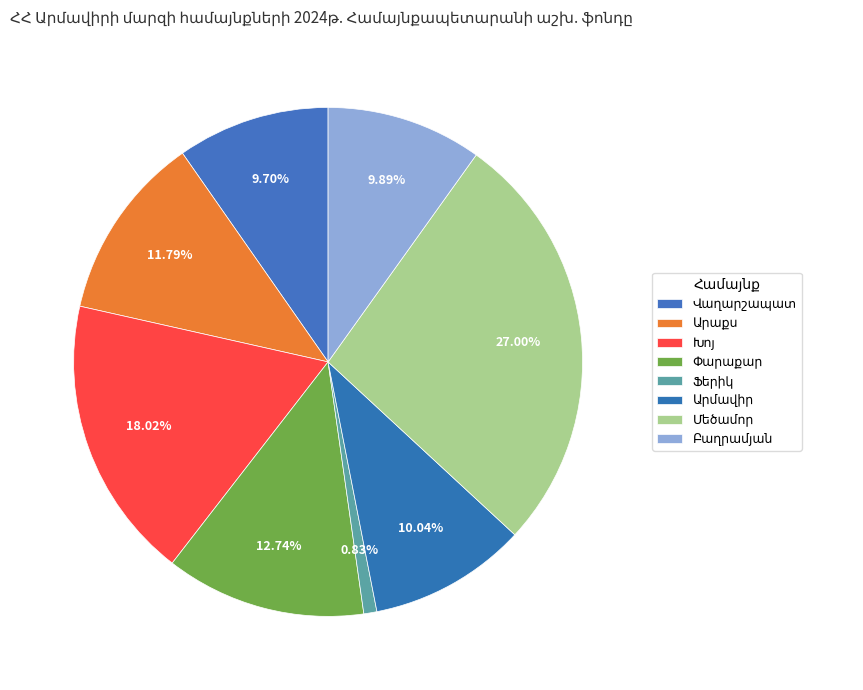

Count the number of slices in the pie.

8